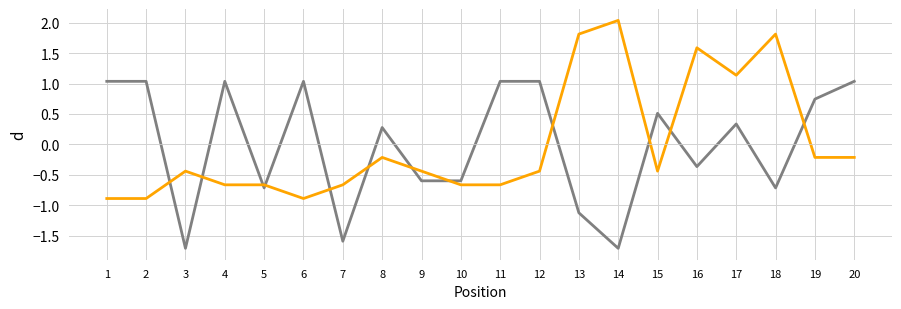

At which category is the sum across all series the highest?

17